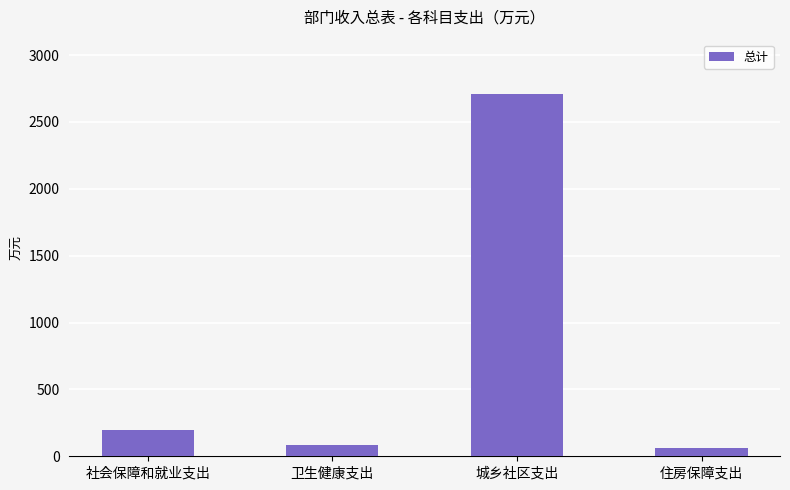

Reading right to left, list all the values displayed in this chart.

60.1	2708.7	83.2	196.1